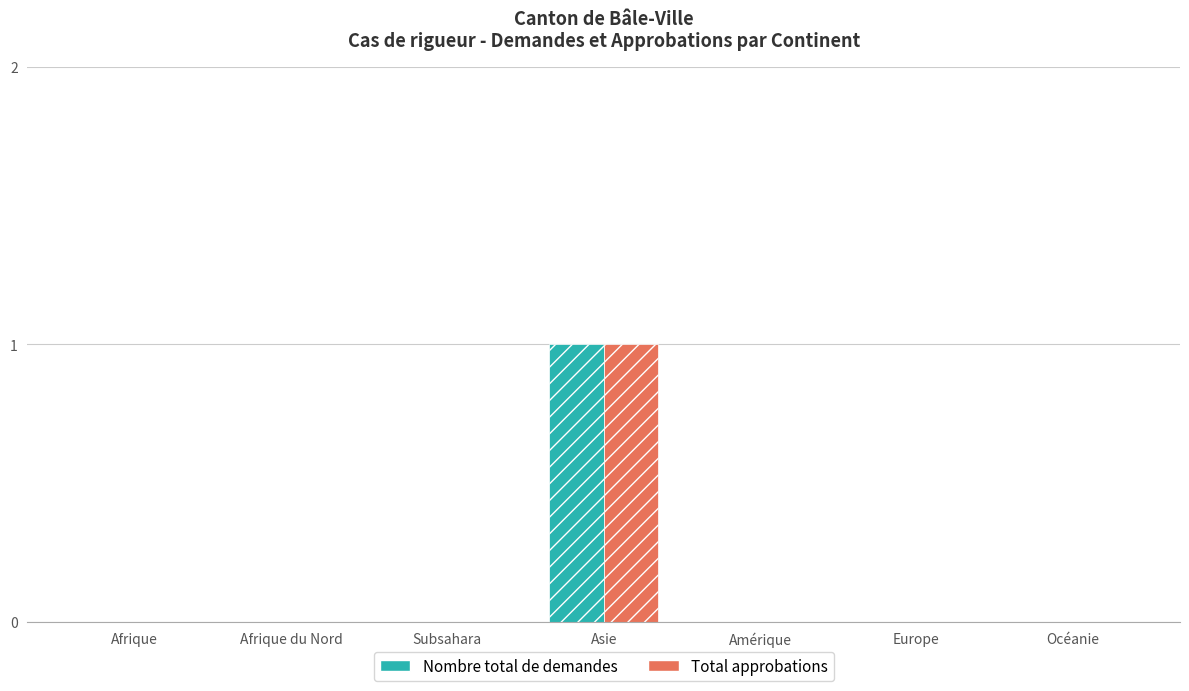

How many values in the Nombre total de demandes series exceed 0?

1